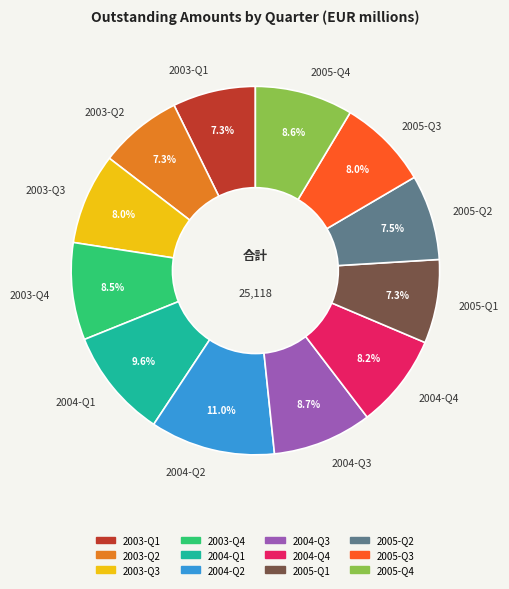

How many segments does this pie chart have?

12